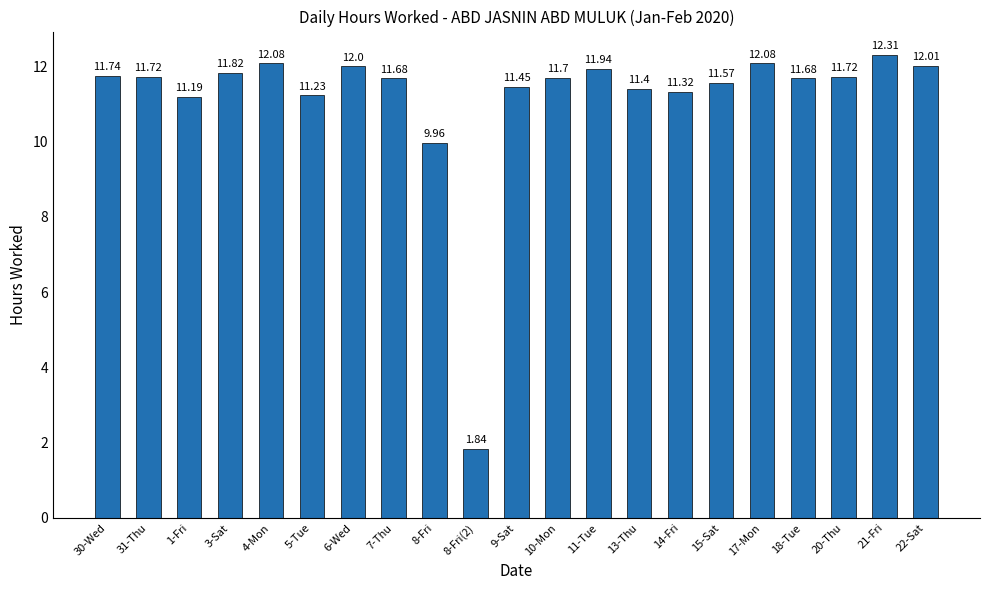

True or false: the data shows 11.2 at 1-Fri.

True